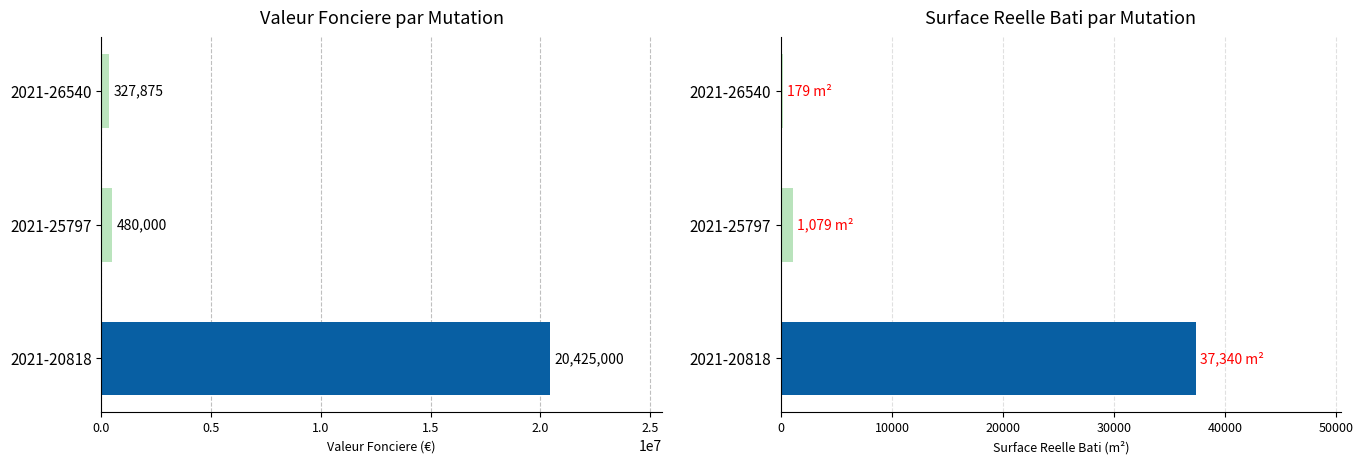

Does the chart contain stacked bars?

No